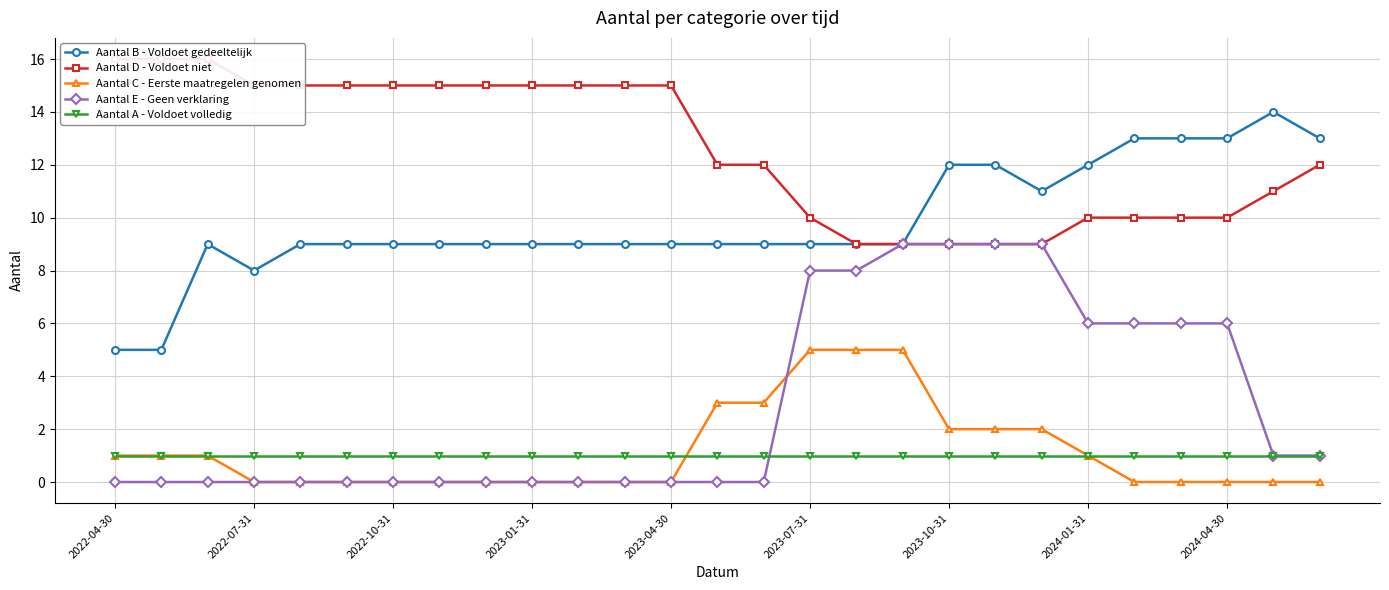

What is the greatest value displayed?

16